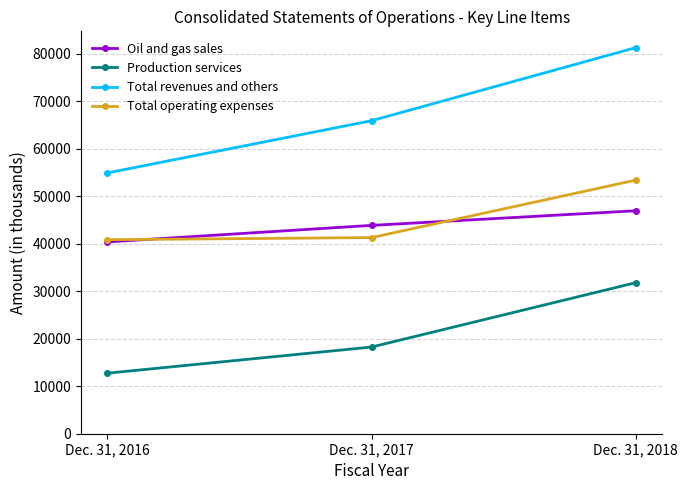

Is it true that Oil and gas sales equals 46968 at Dec. 31, 2018?

True